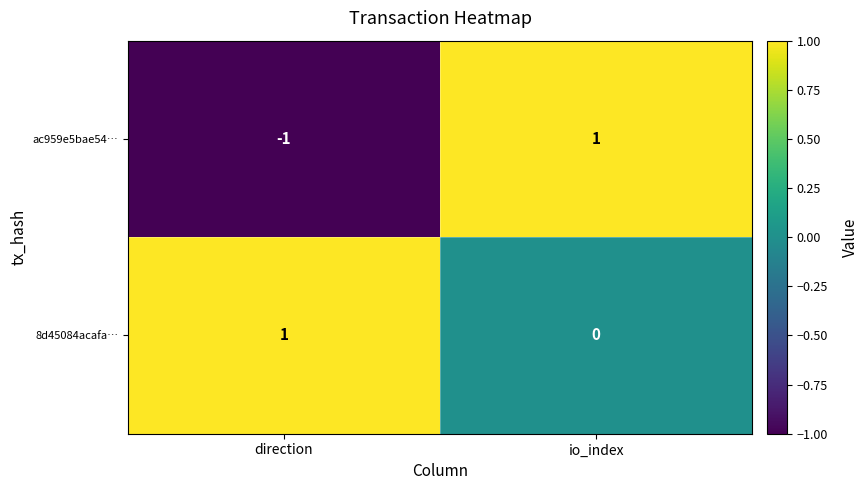

Reading right to left, extract all data points from this chart.

ac959e5bae54…: io_index=1	direction=-1
8d45084acafa…: io_index=0	direction=1